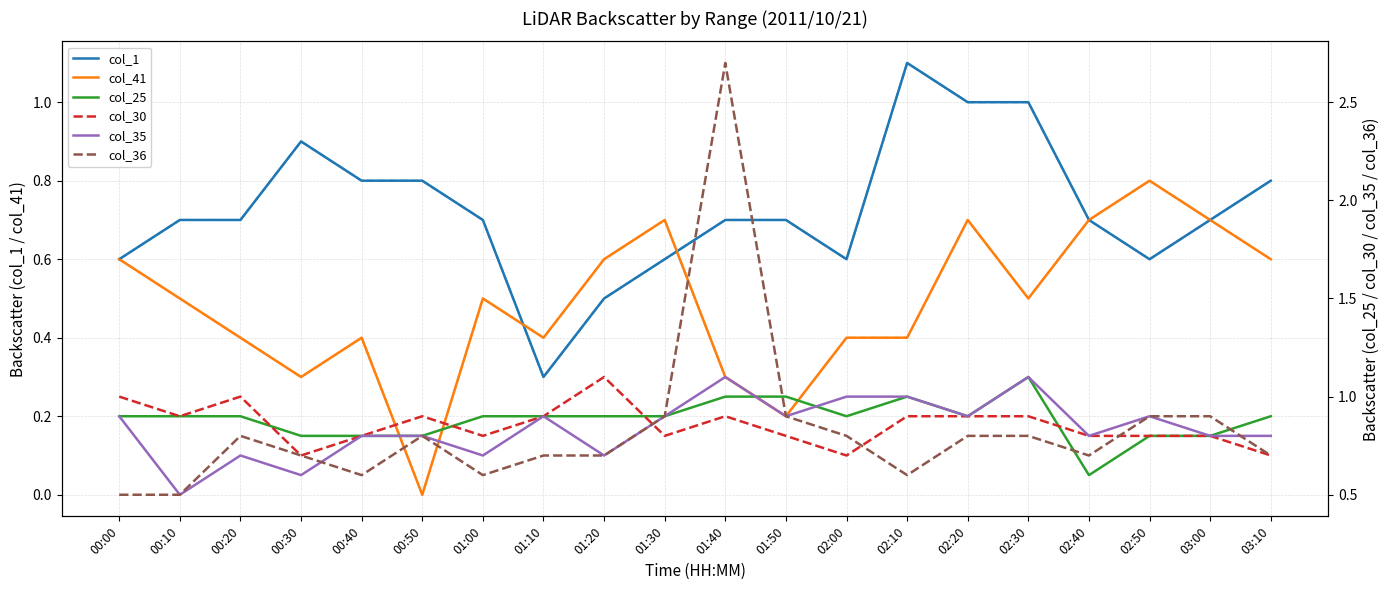

The value of col_1 at 00:30 is 0.5. True or false?

False